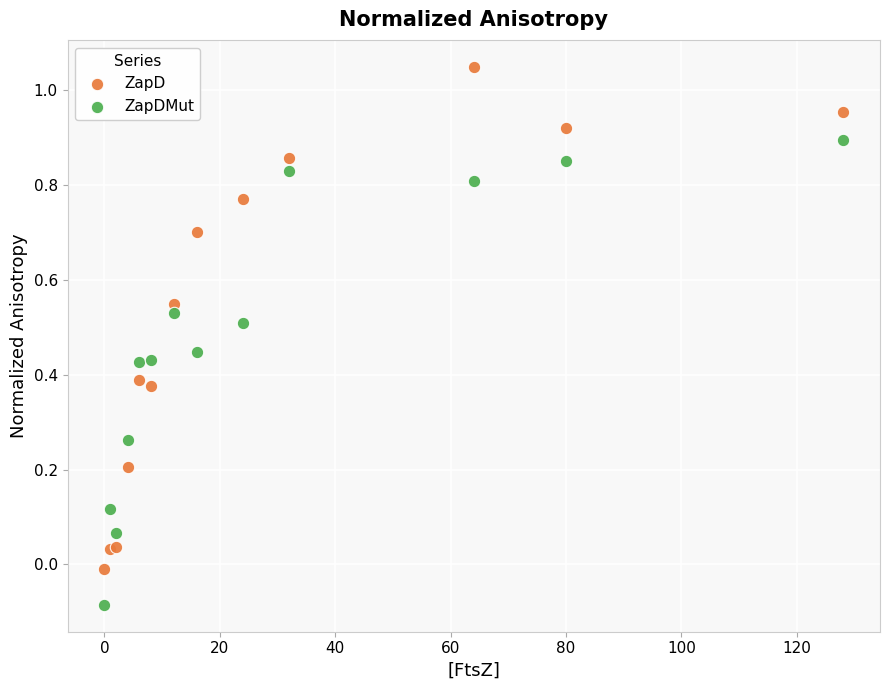

What is the X range (max minus min) for the scatter plot?

128.0